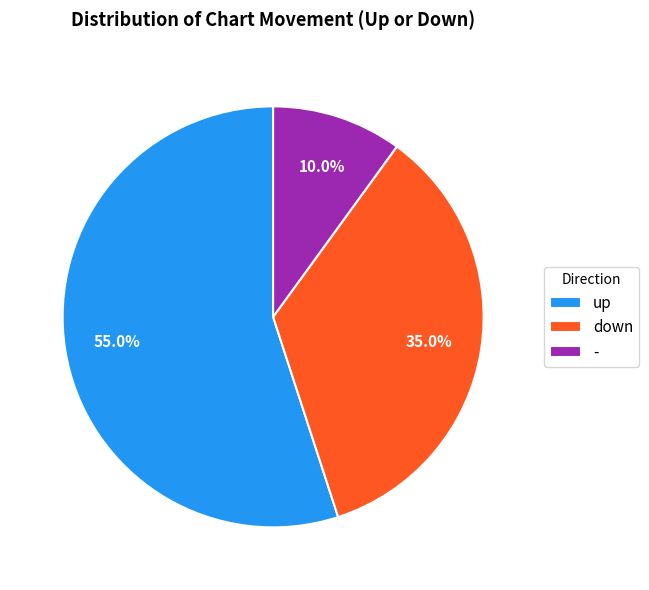

True or false: - accounts for 10% of the total.

True